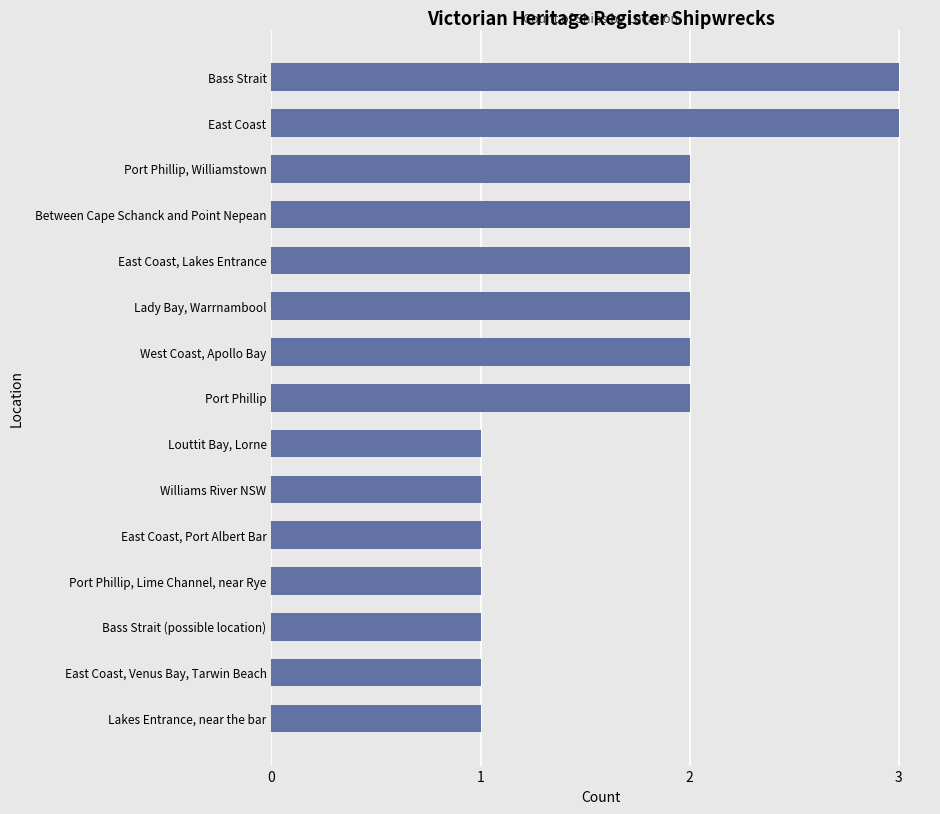

What is the sum of all values?

25